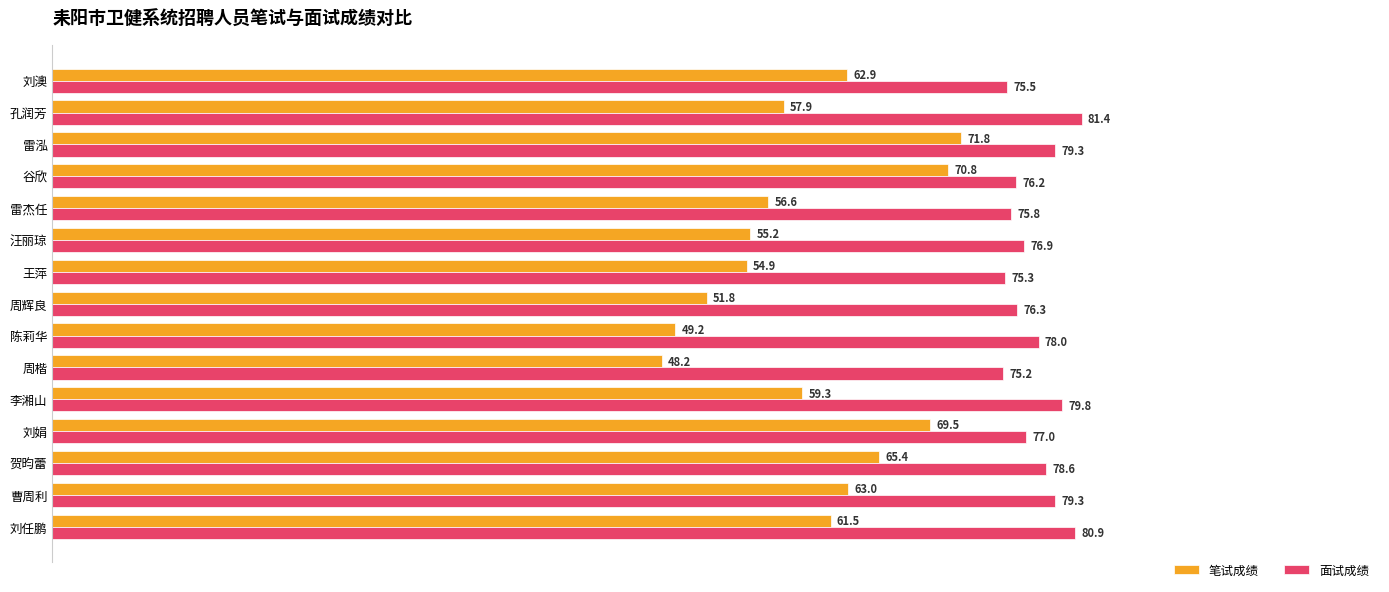

What is the difference between the maximum and minimum values in the 面试成绩 series?

6.2